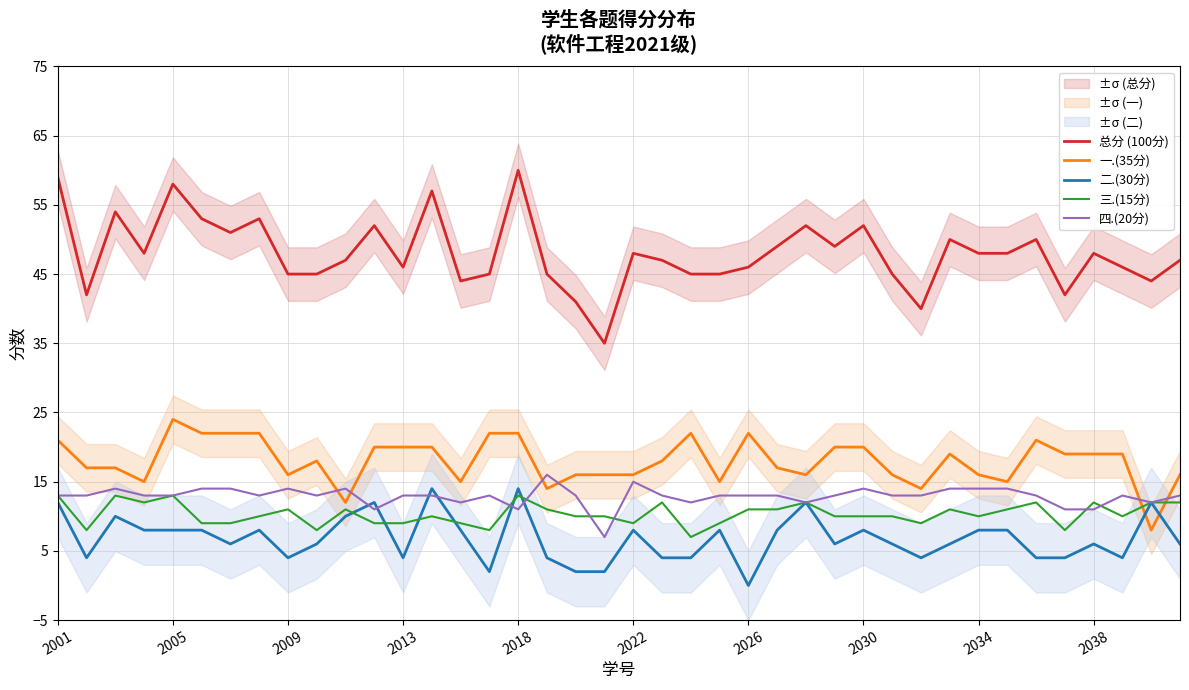

True or false: 总分 (100分) and 三.(15分) intersect in this chart.

False